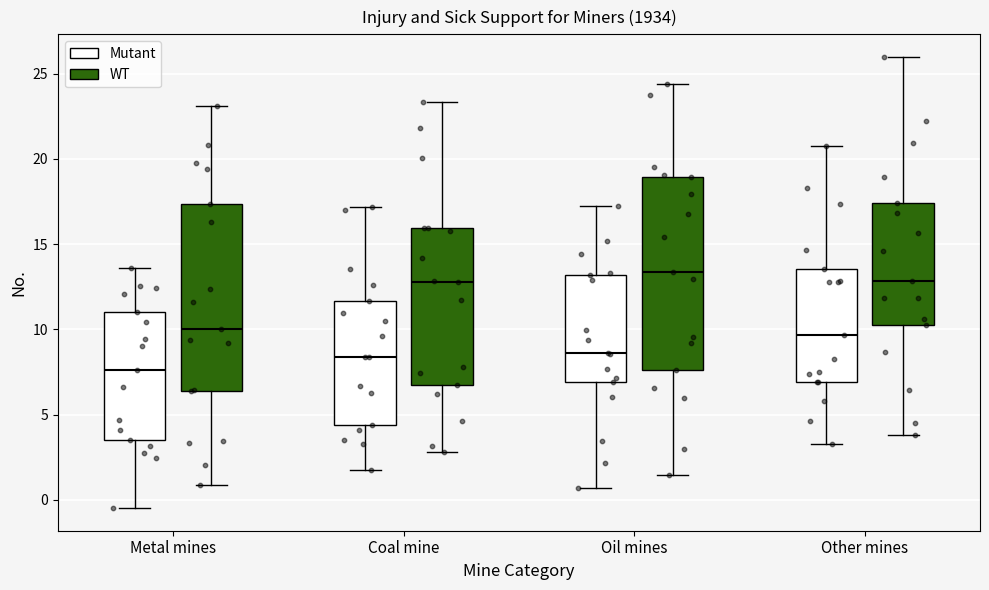

Where does the upper whisker of the box for Oil mines (WT) end on the y-axis? The values are not printed on the chart, so give them approximately, as read against the axis.

24.5